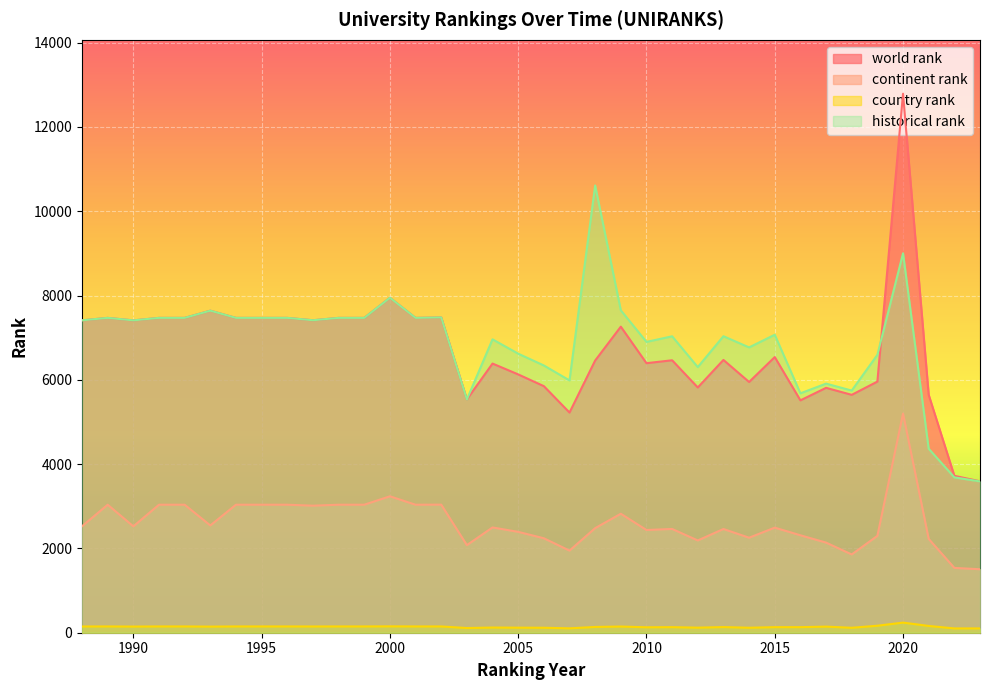

What is the difference between the second highest and minimum values in the historical rank series?

5413.7